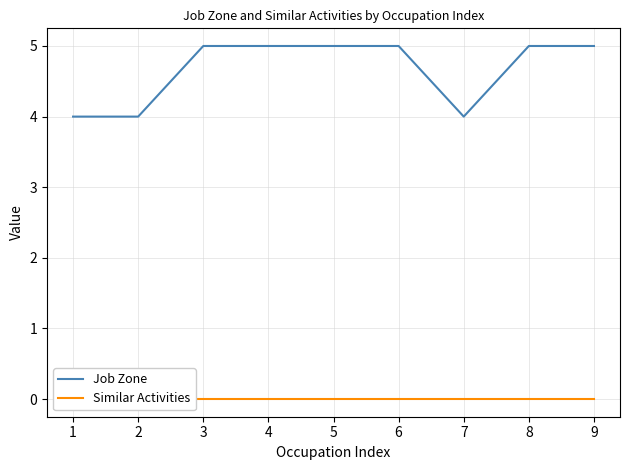

At how many categories does at least one series exceed 0?

9